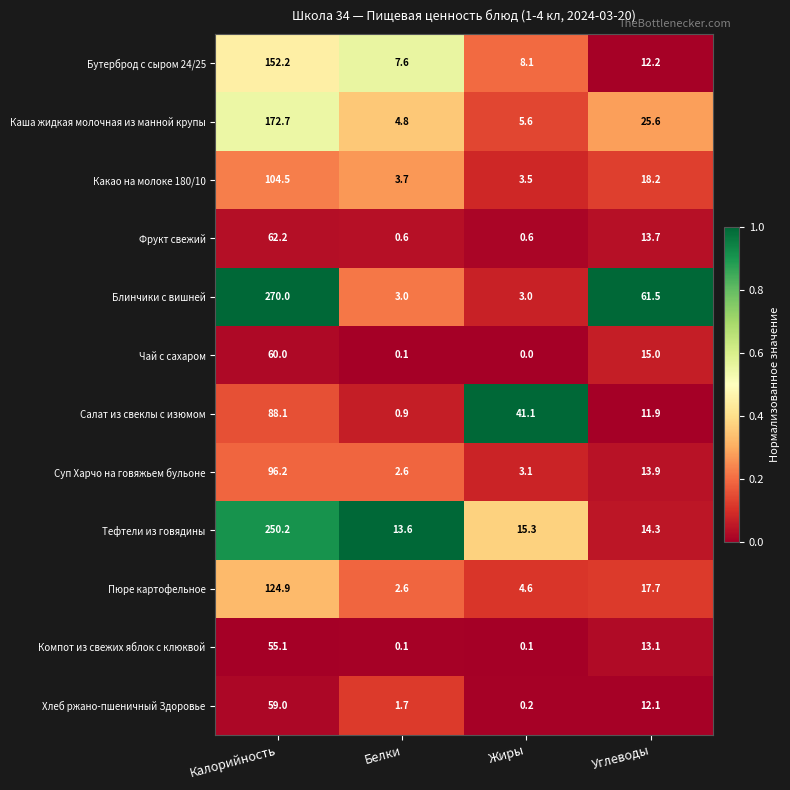

The value of Тефтели из говядины at Углеводы is 14.3. True or false?

True